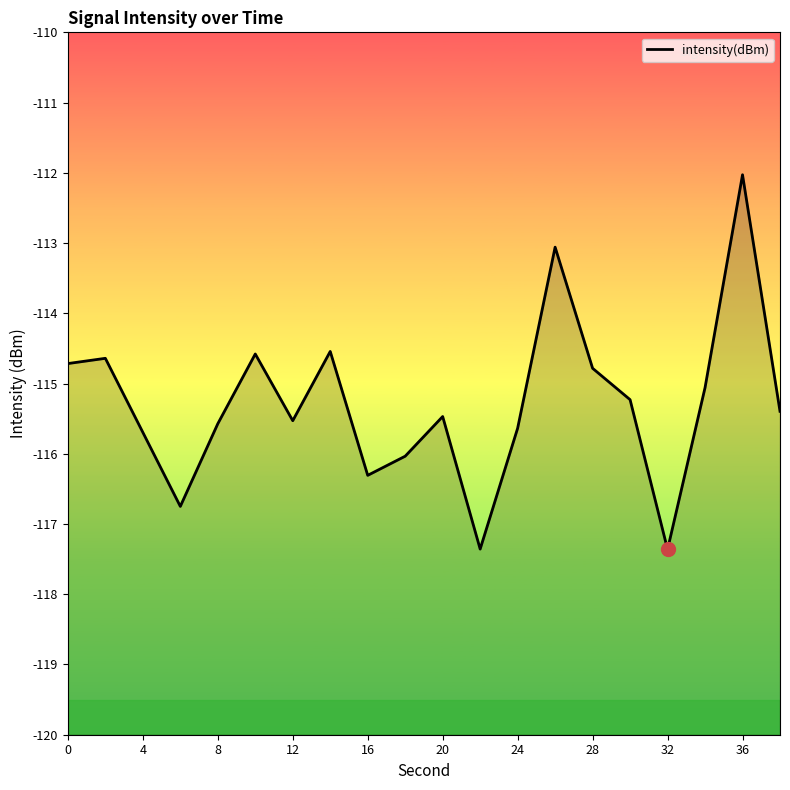

What is the maximum value shown in the chart?

-112.0